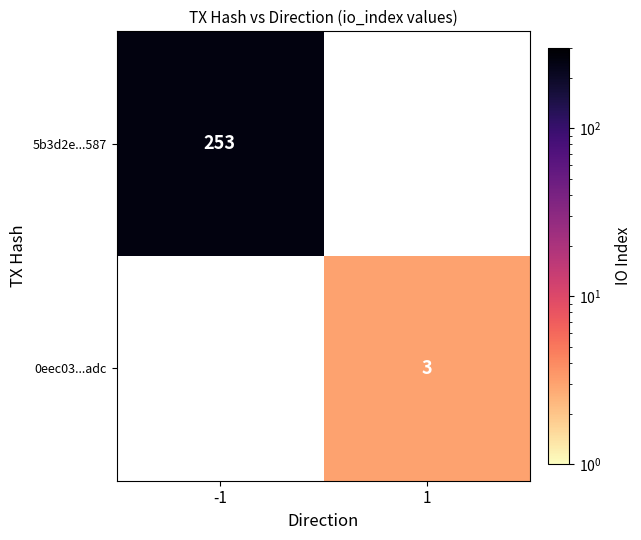

The 5b3d2e...587 series shows 354.8 at -1. True or false?

False